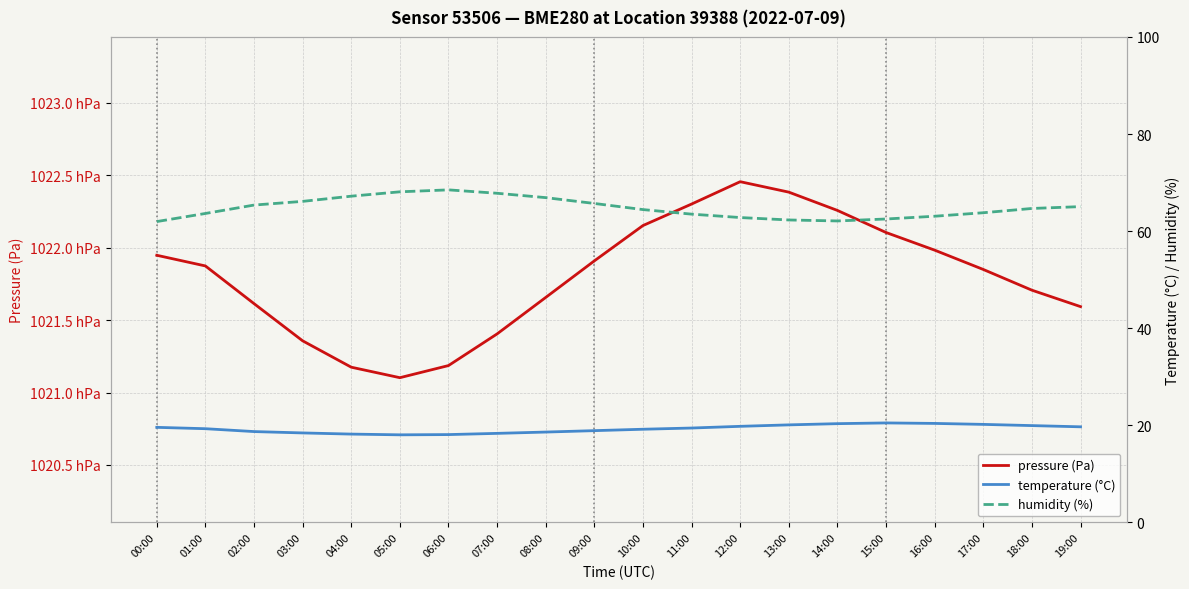

List the series in order of their peak value, lowest first.

temperature (°C), humidity (%), pressure (Pa)